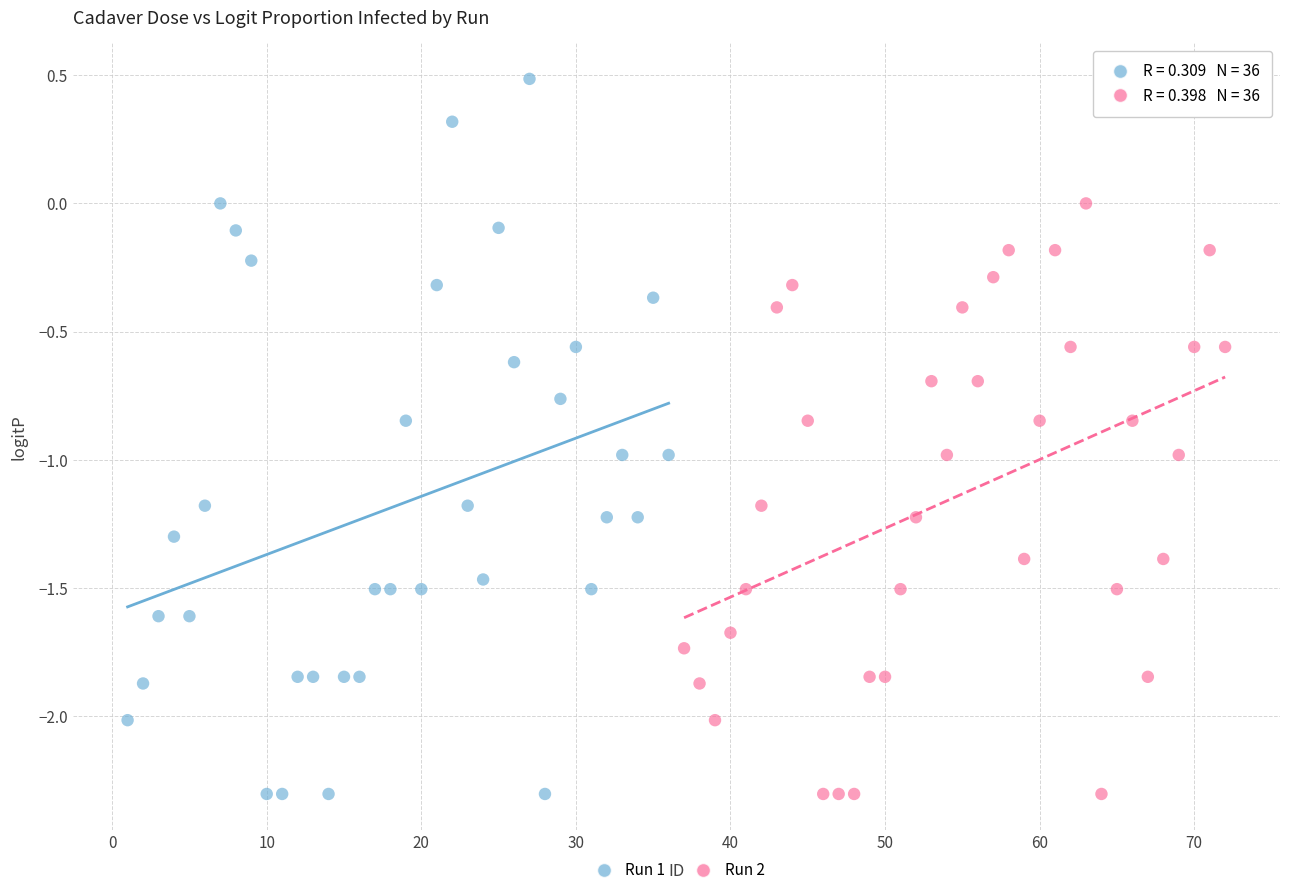

What are all the series names shown in the legend?

Run 1, Run 2